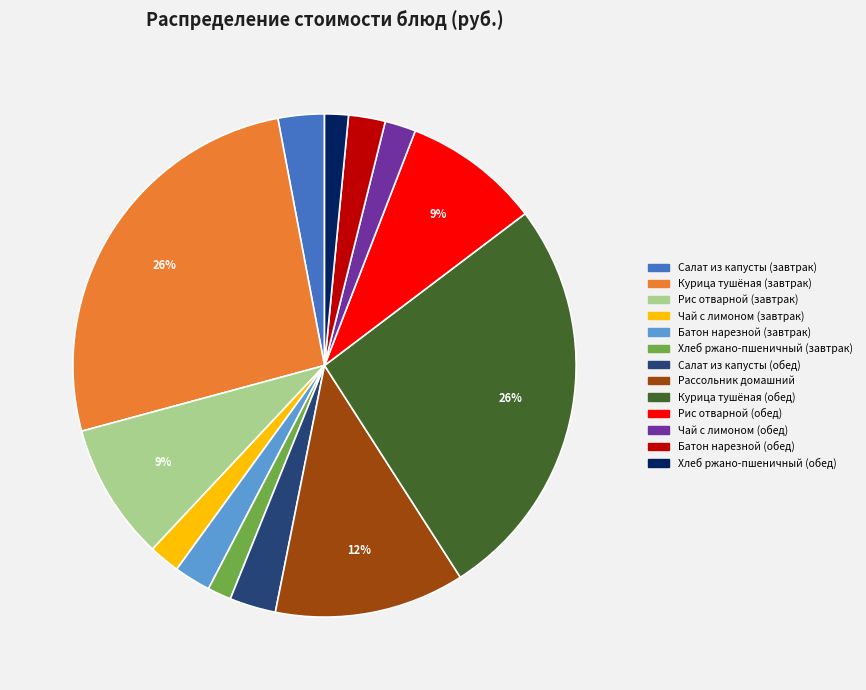

Is there any slice that represents more than half of the pie?

No